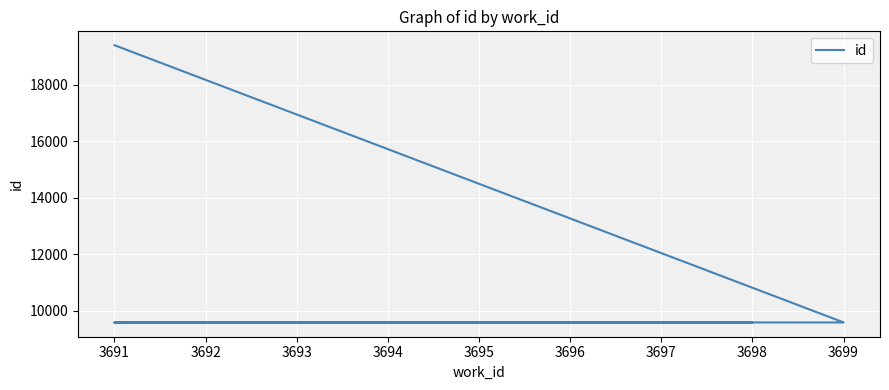

Where is the data nearest to the value 14479?

3699